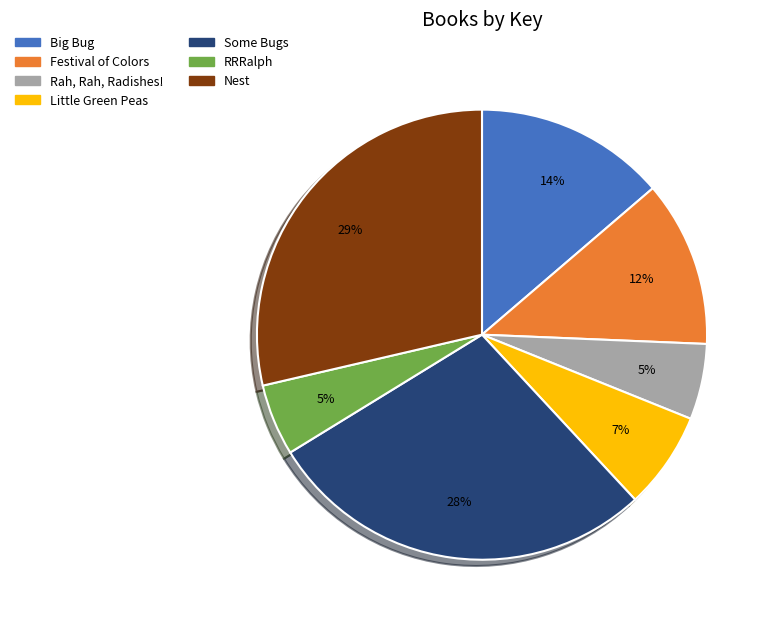

To the nearest percent, what is the average slice percentage?

14%